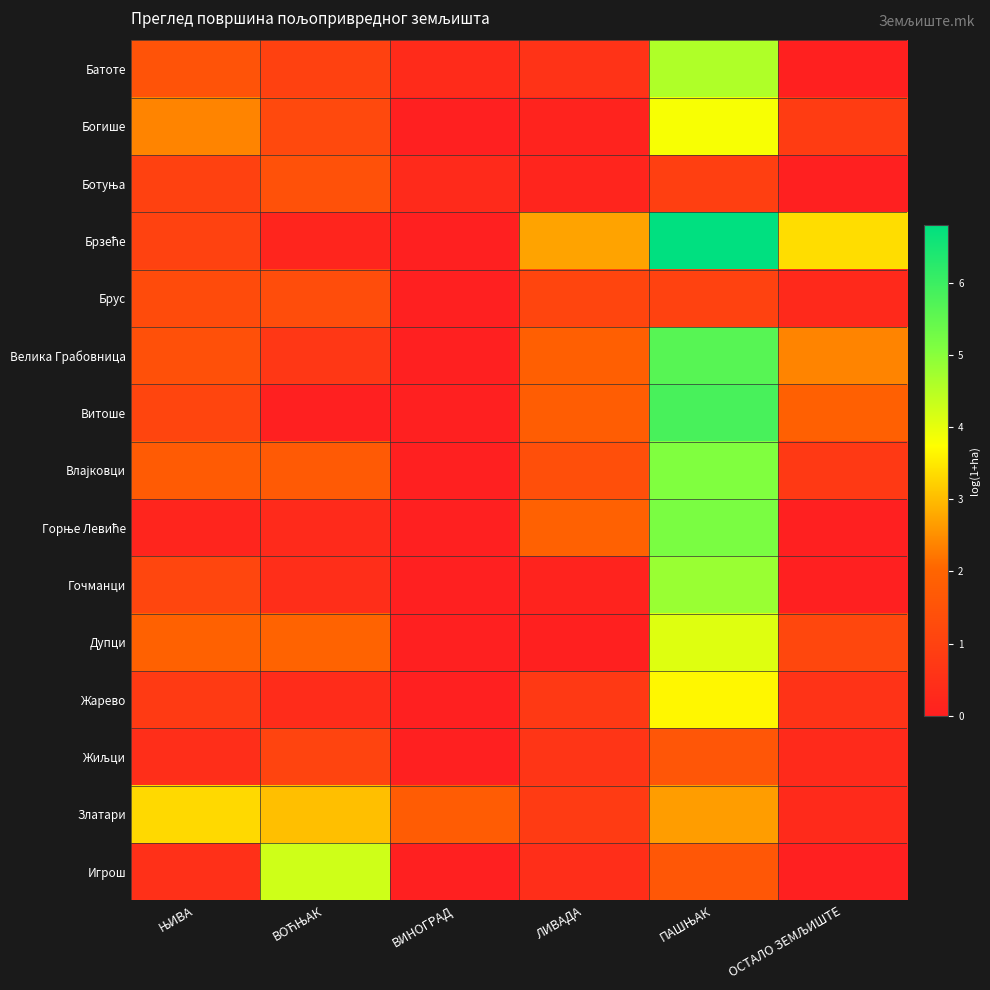

Rank the series at ЊИВА from lowest to highest value.

Горње Левиће, Жиљци, Игрош, Жарево, Ботуња, Брзеће, Витоше, Гочманци, Брус, Велика Грабовница, Батоте, Влајковци, Дупци, Богише, Златари